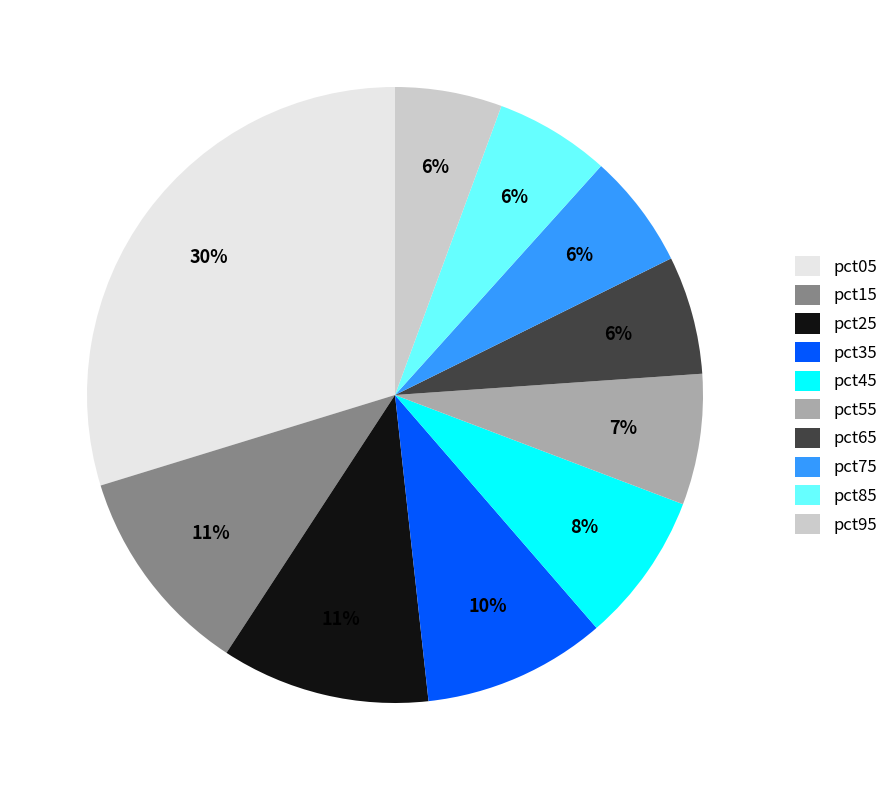

To the nearest percent, what is the combined percentage of pct45 and pct65?

14%